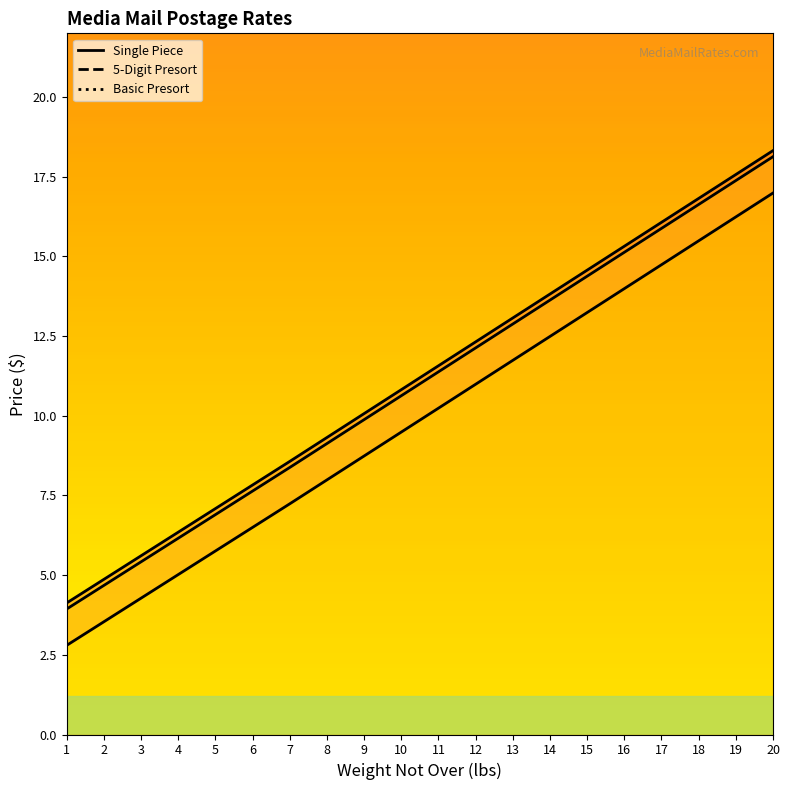

Does the chart display data point markers on the line(s)?

No